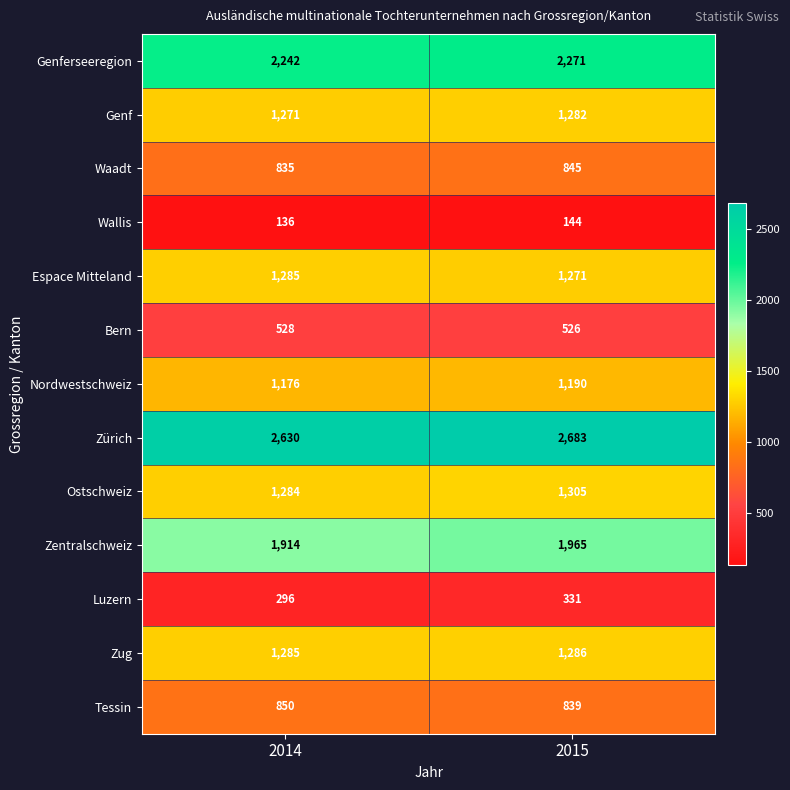

What value does the Luzern series have at 2014, to the nearest 5?

295